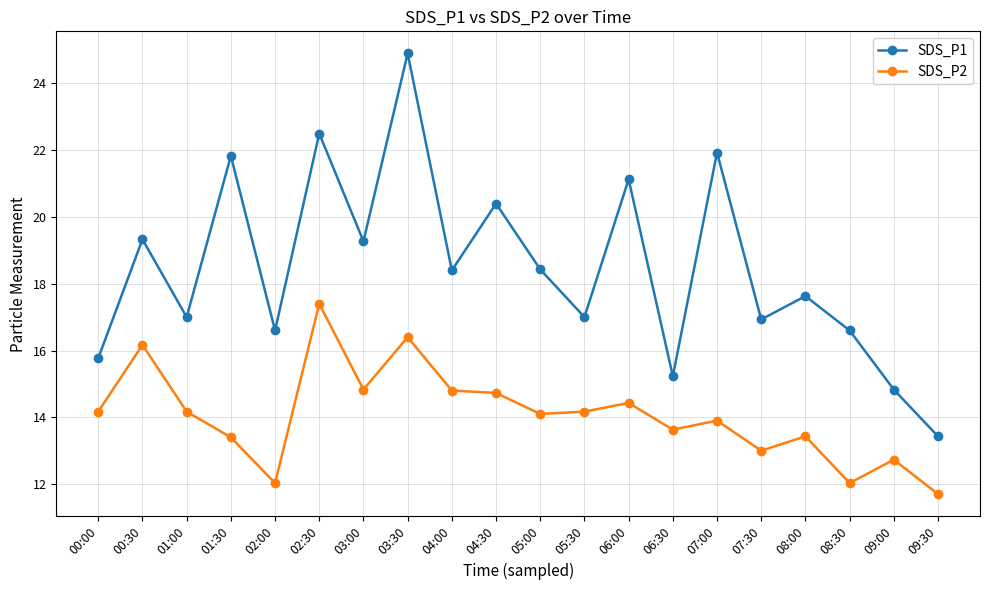

What position from the left is 02:00?

5